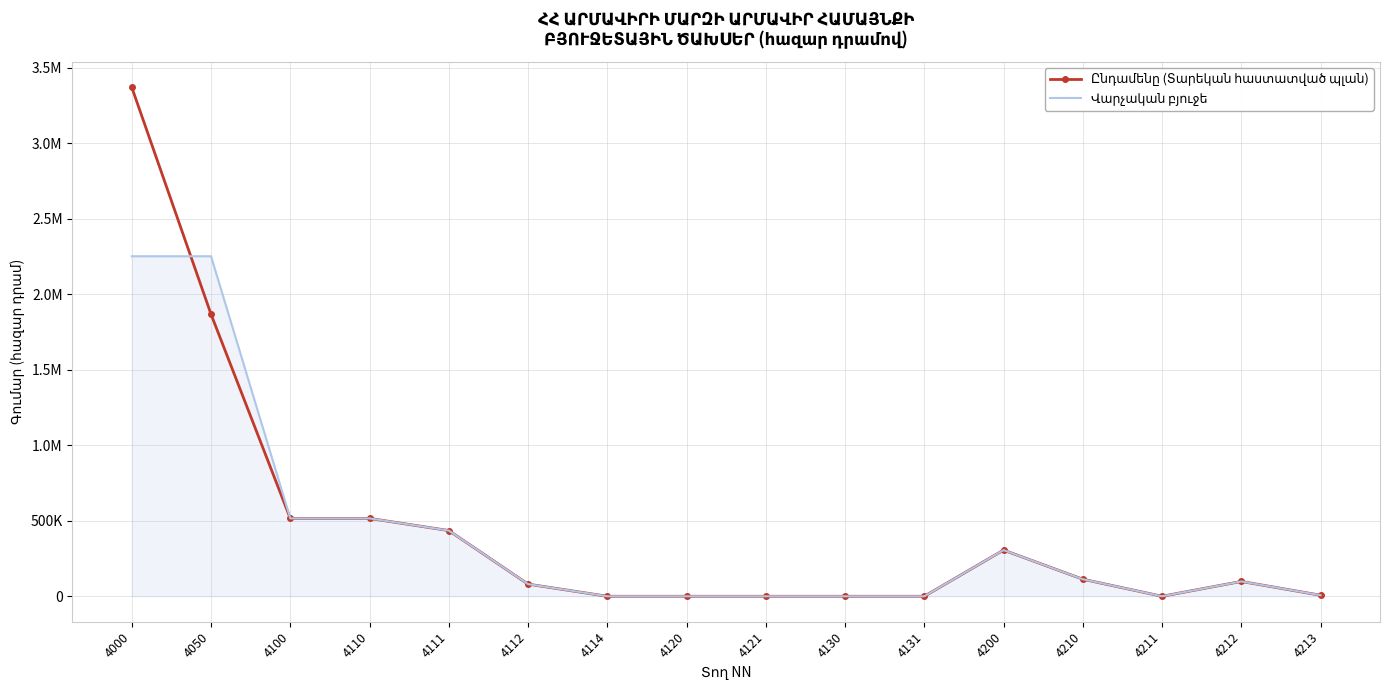

Is it true that Վարչական բյուջե equals -733585.0 at 4114?

False